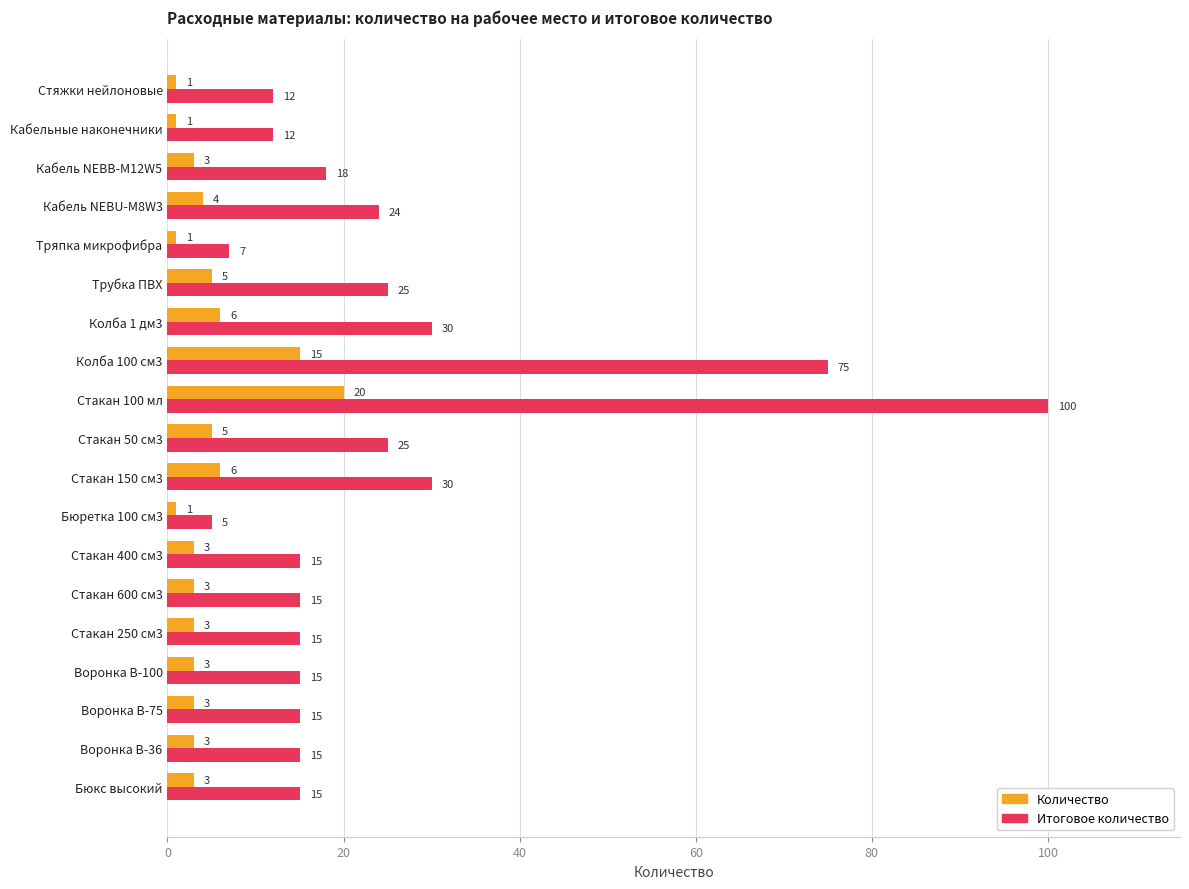

How many data points in Количество are less than 3?

4